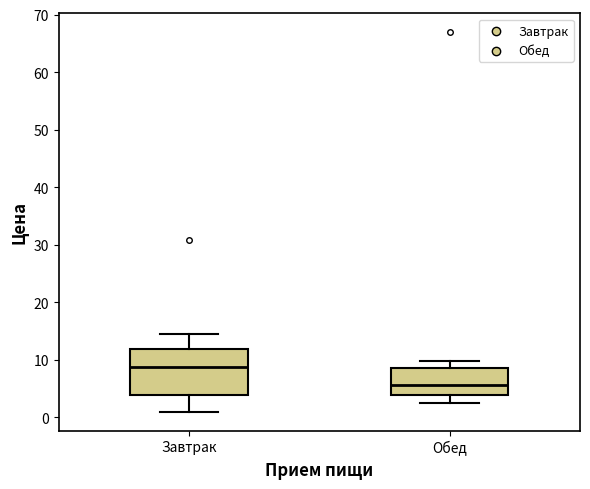

Reading left to right, read every box against the y-axis: the position of its median line, the range the box covers, and the ends of its whiskers. The values are not printed on the chart, so give them approximately, as read against the axis.

Завтрак: median 9, box 4 to 12, whiskers 1 to 14
Обед: median 6, box 4 to 9, whiskers 3 to 10